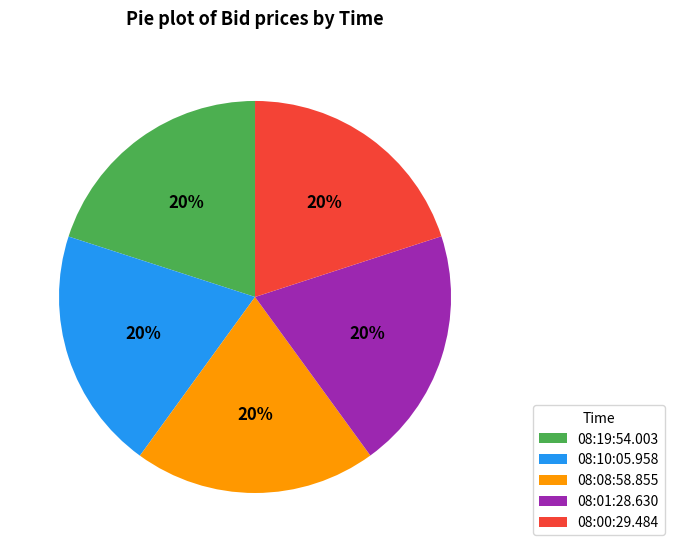

Combined, do 08:00:29.484 and 08:10:05.958 account for over 50%?

No